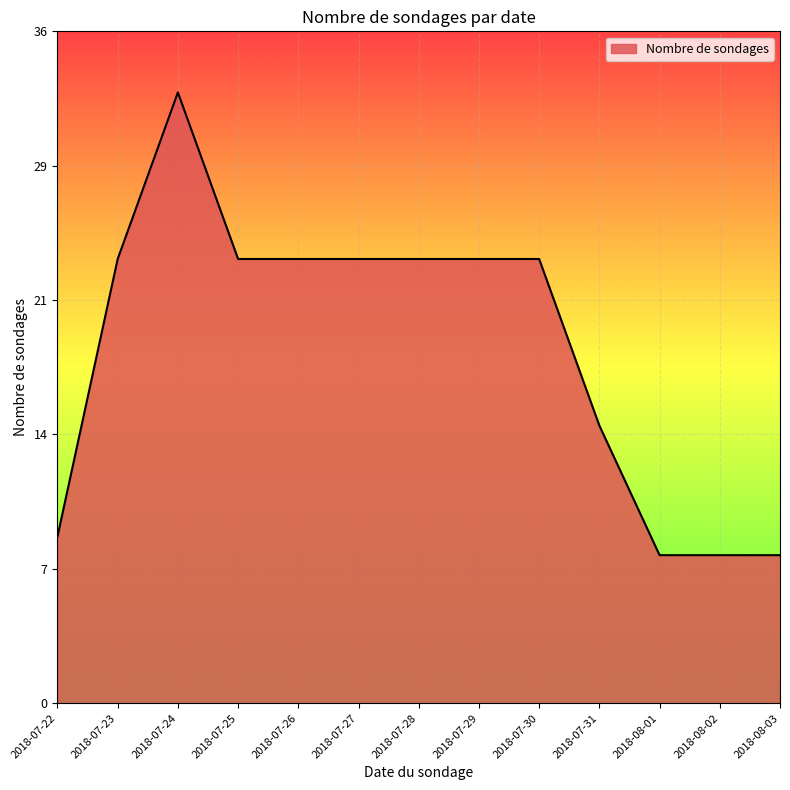

Does the chart display data point markers on the line(s)?

No